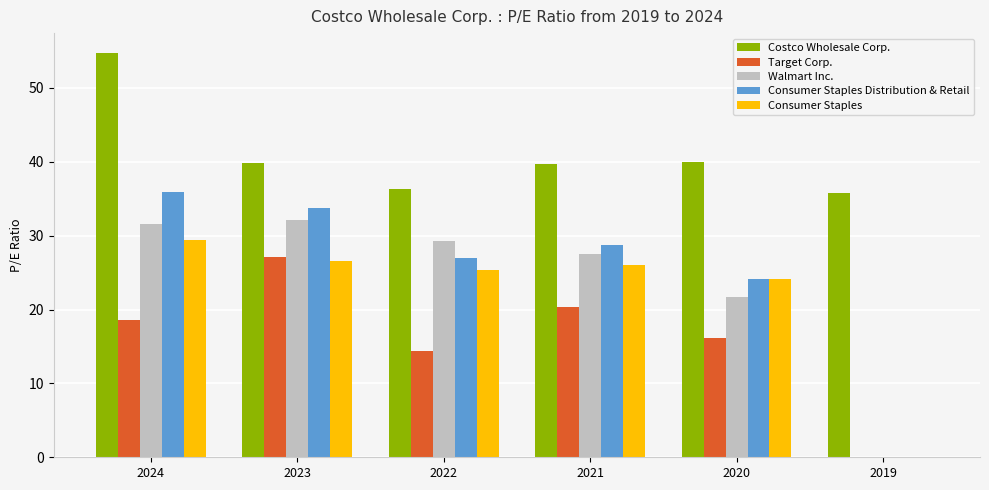

At which category is the sum across all series the highest?

2024